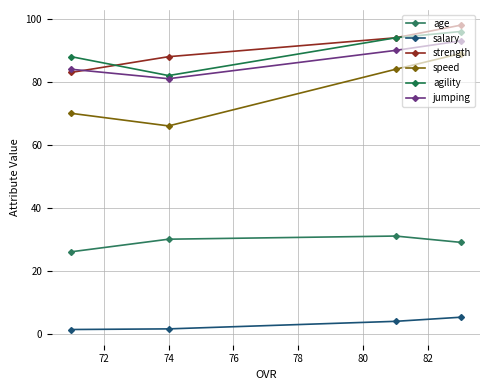

True or false: speed and jumping cross at least once.

False